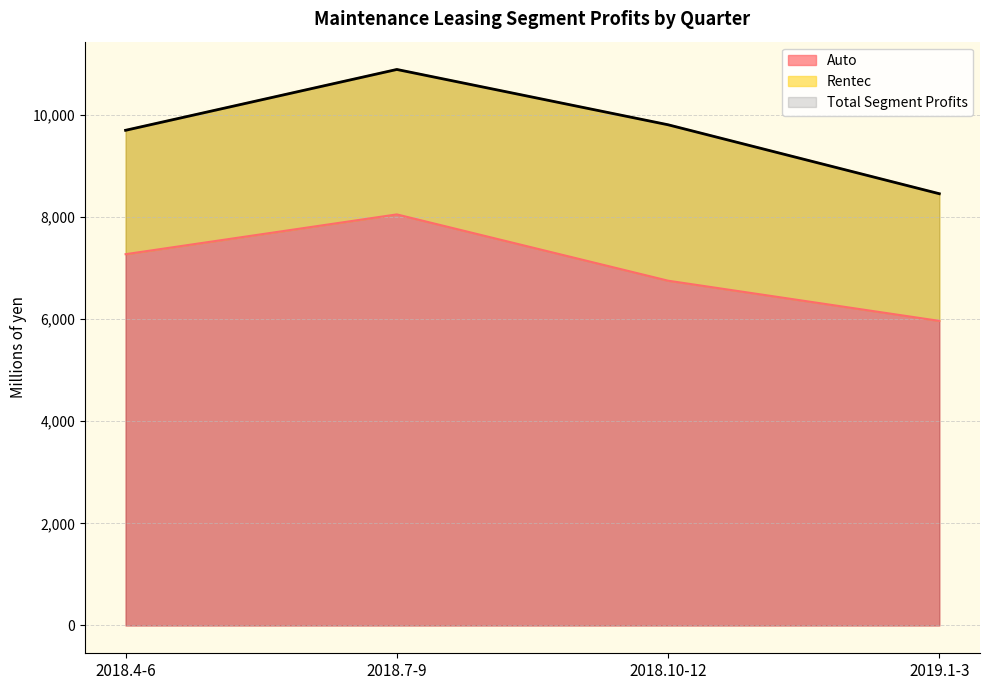

What is the average value of the Auto series?

7008